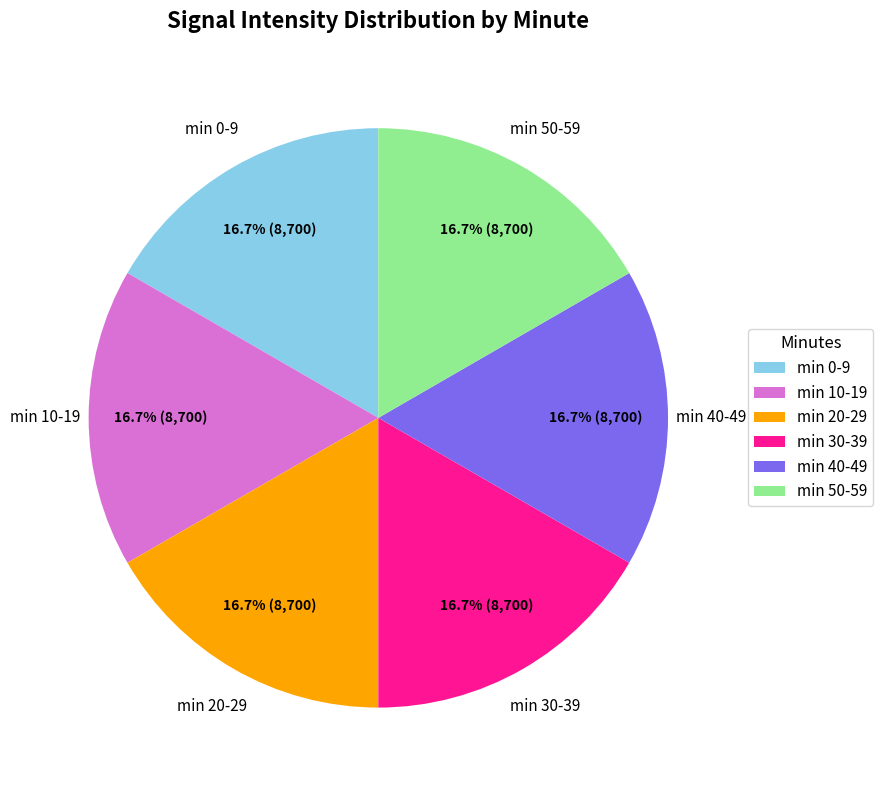

How much of the chart is everything except min 30-39?

83.3%